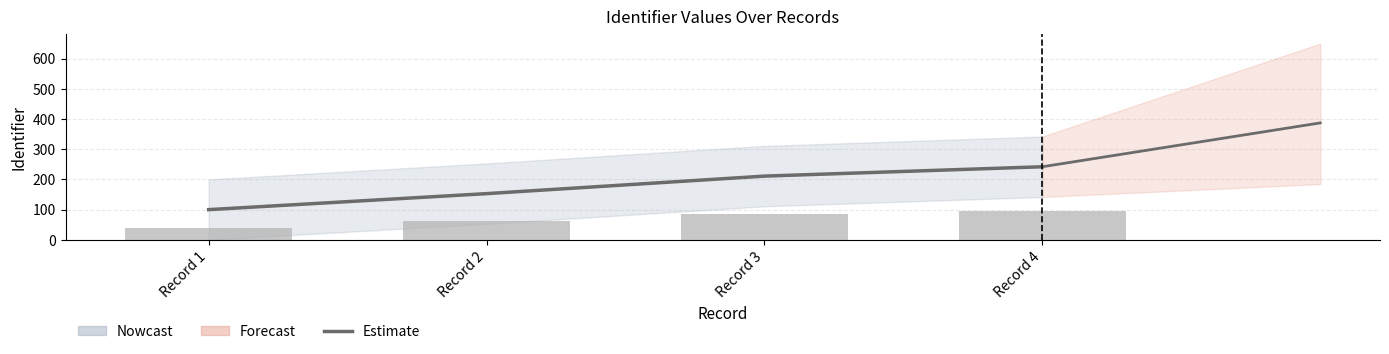

The value of Estimate at Record 3 is 211.0. True or false?

True